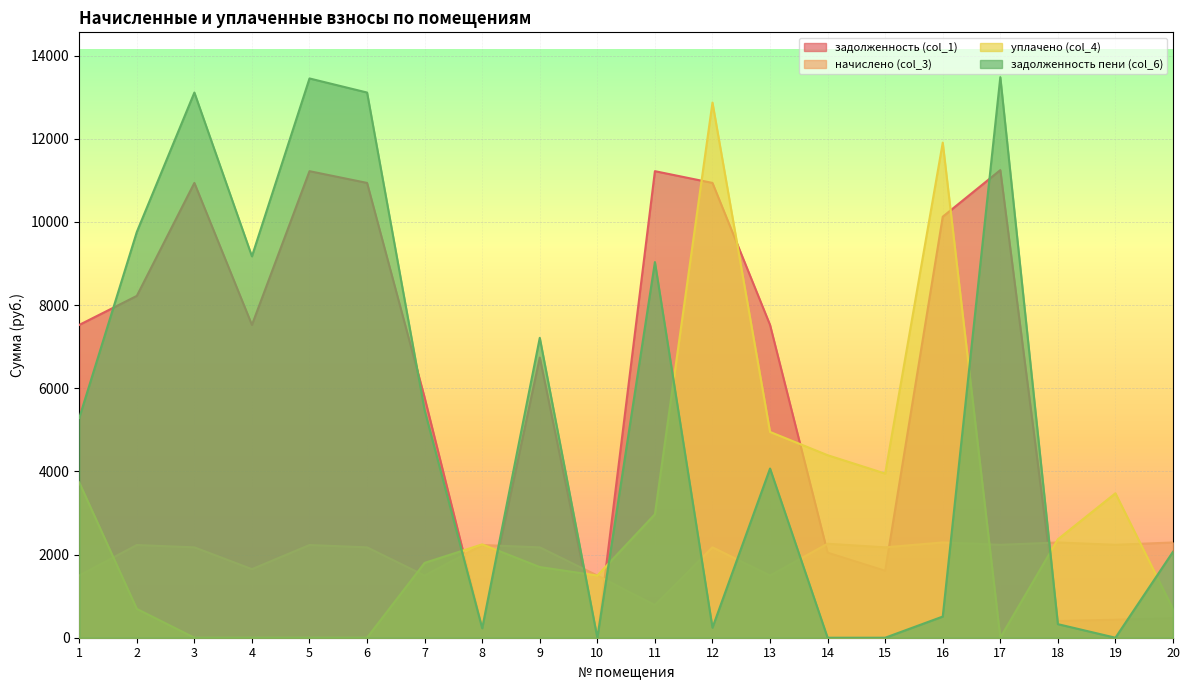

What is the value of the задолженность (col_1) point at the 9th from the left?

6739.7